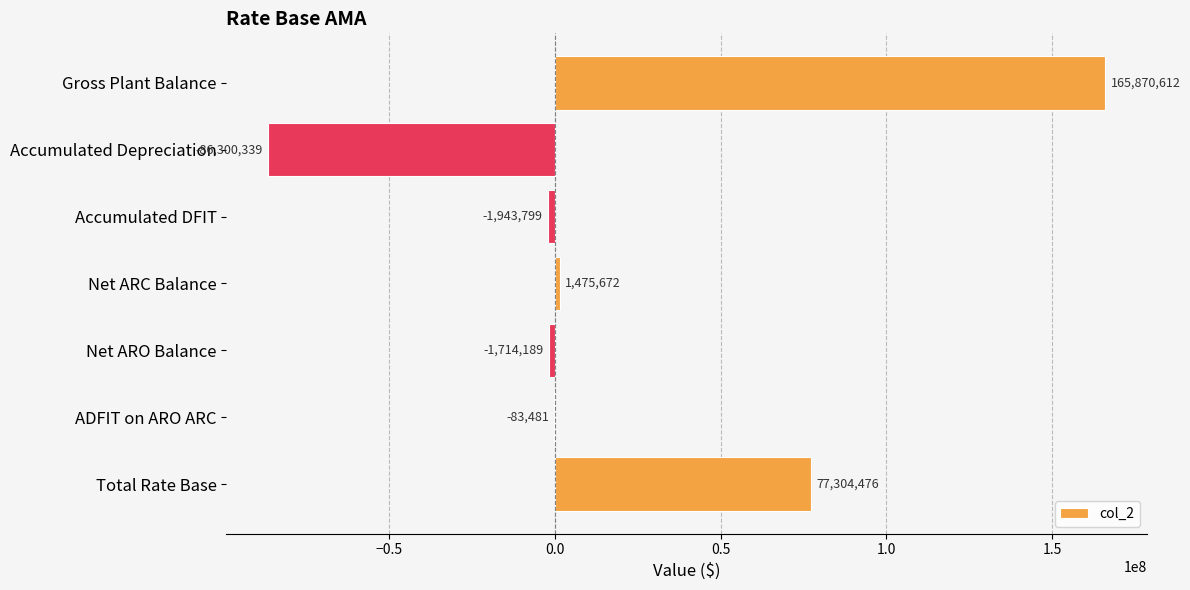

Where is the data nearest to the value 39785136?

Total Rate Base